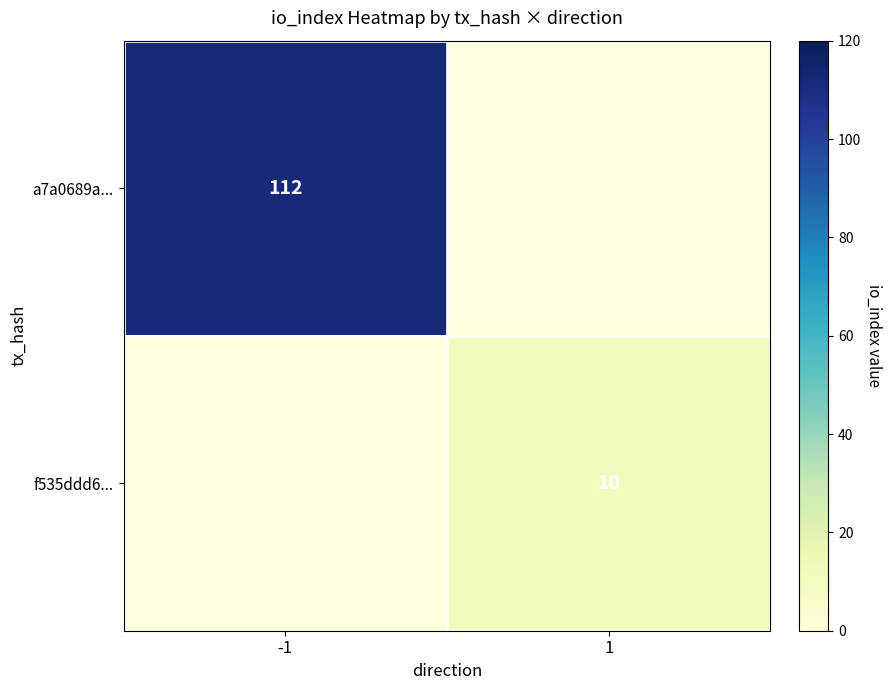

True or false: a7a0689a... has a value of 76 at -1.

False